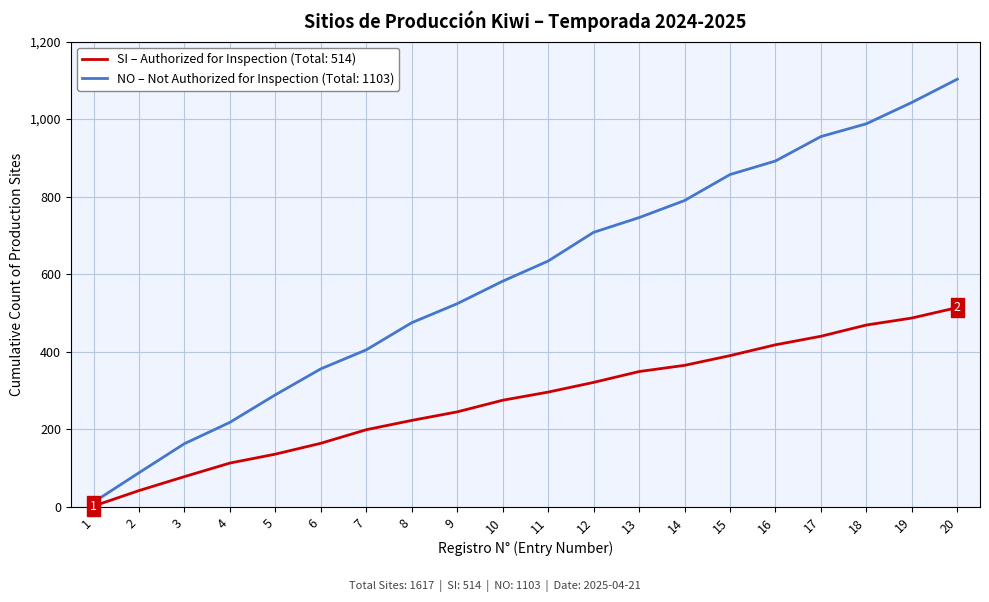

Rank the series by their maximum value, from highest to lowest.

NO – Not Authorized for Inspection (Total: 1103), SI – Authorized for Inspection (Total: 514)